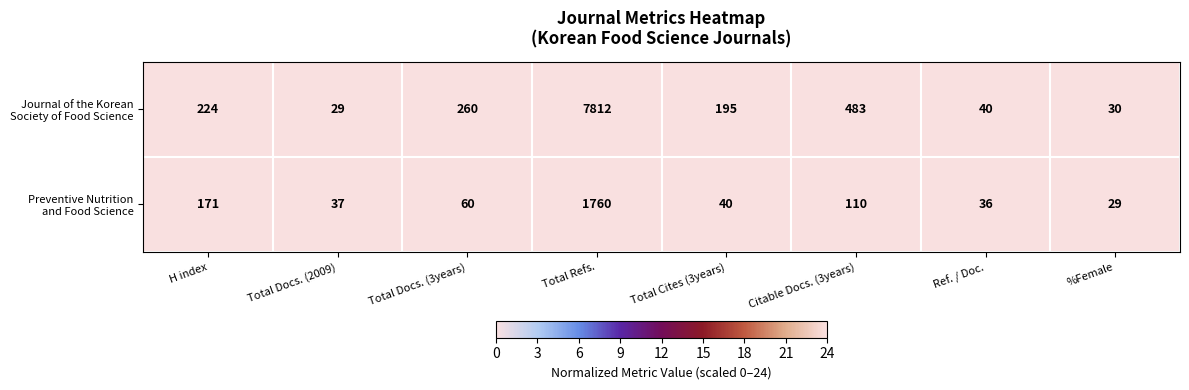

What is the total value across all series at H index?

395